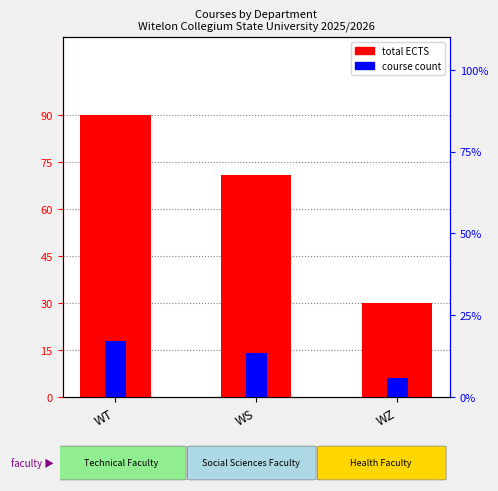

Count the course count values in the range 6 to 18.

3